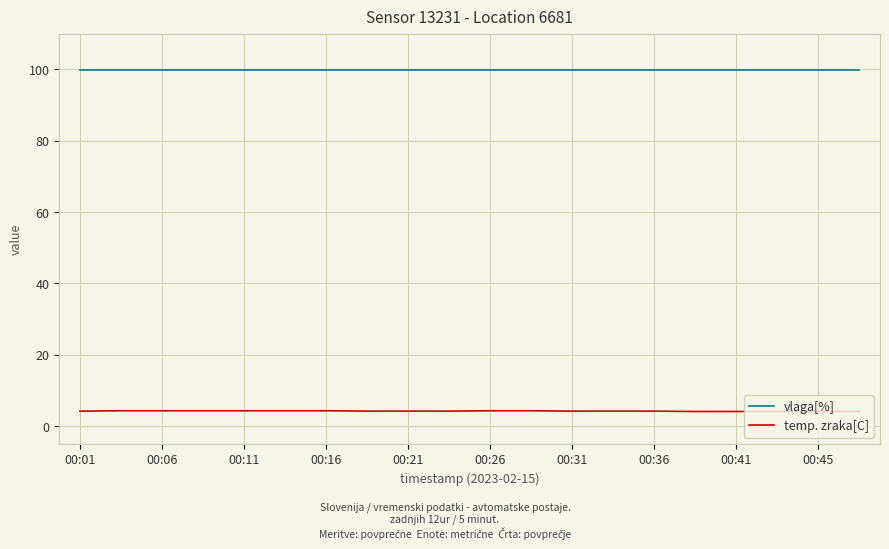

Does the chart have visible grid lines?

Yes